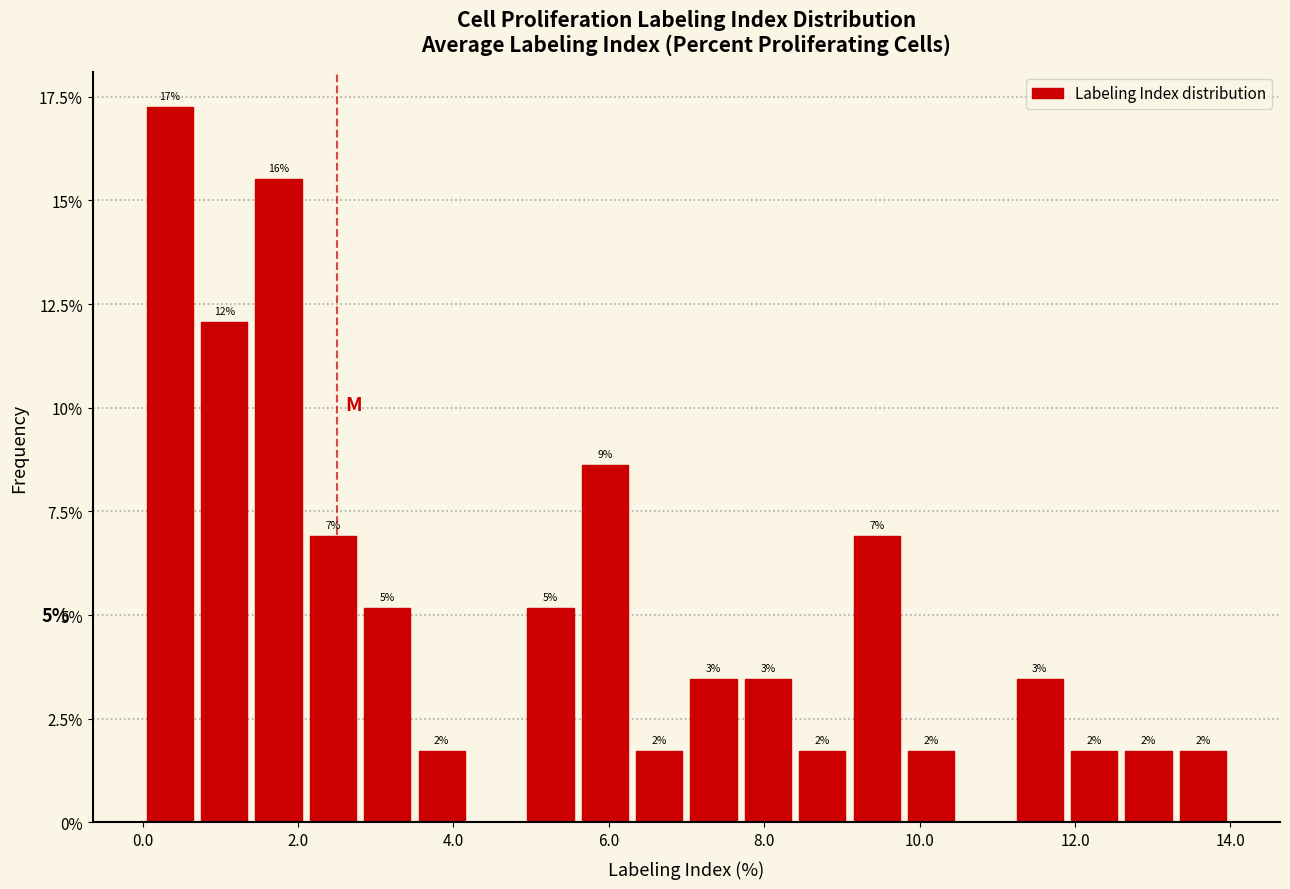

Around what value on the x-axis is the tallest bar? Give the approximate position of its centre, as read against the axis.

0.4